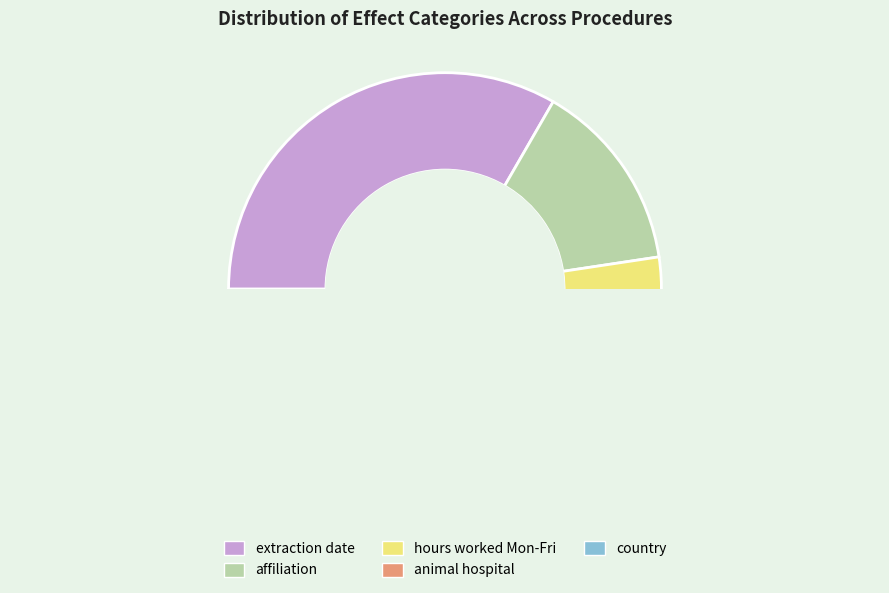

How many slices are in this pie chart?

5